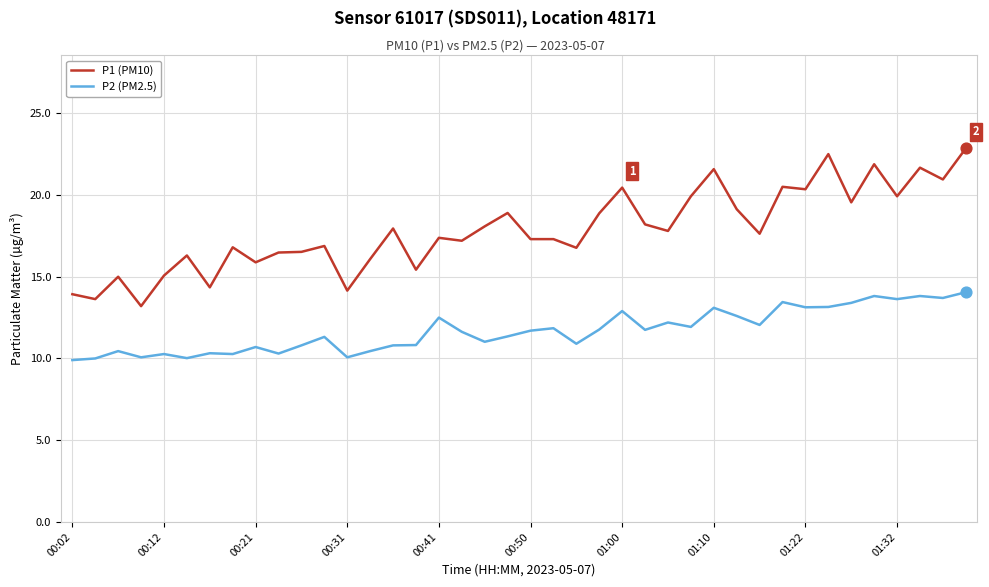

Which series has the largest total across all categories?

P1 (PM10)